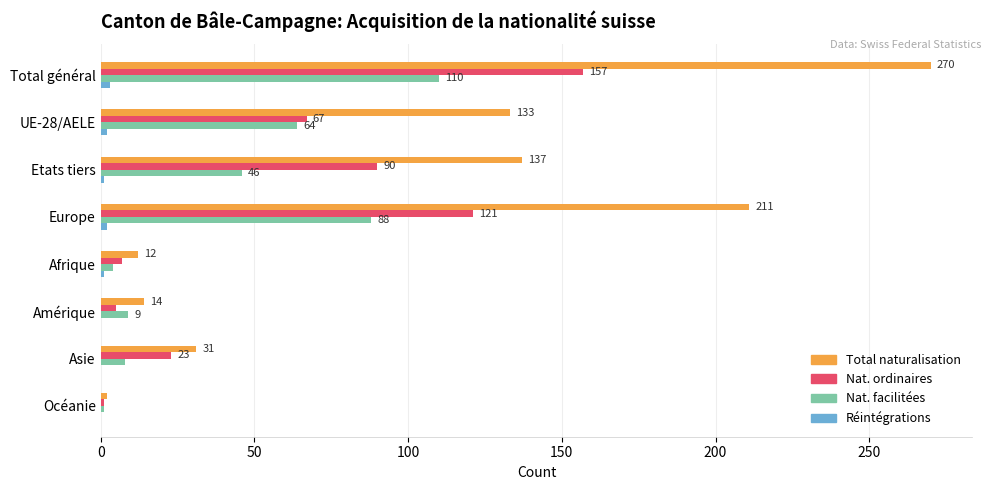

Where is Nat. ordinaires nearest to the value 79?

Etats tiers